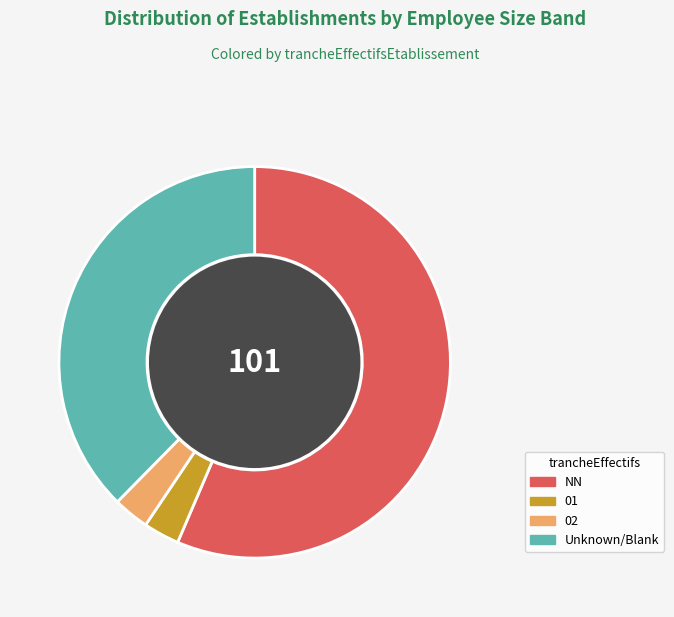

Is there any slice that represents more than half of the pie?

Yes